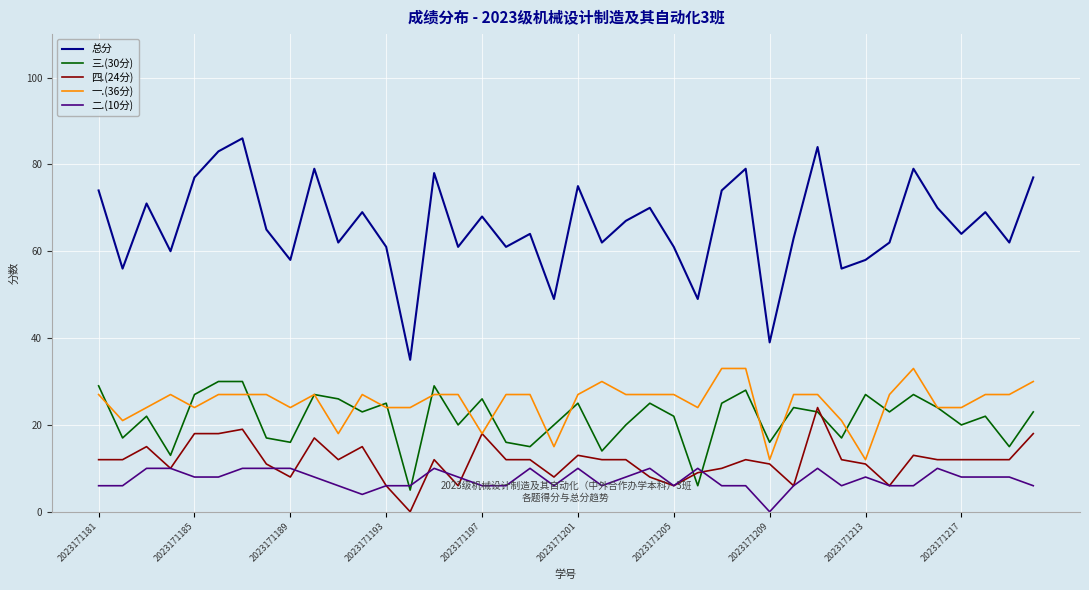

Which series has the widest spread of values?

总分